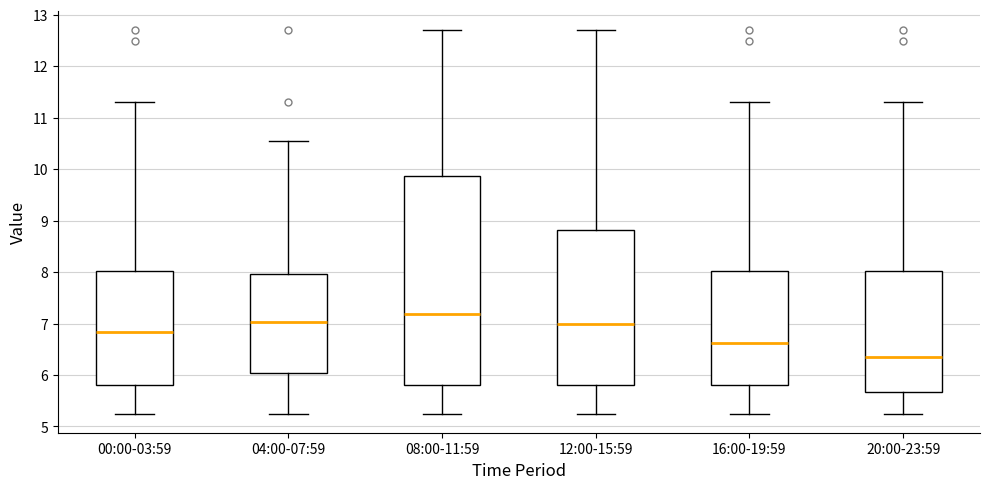

Which box has the lowest median line?

20:00-23:59